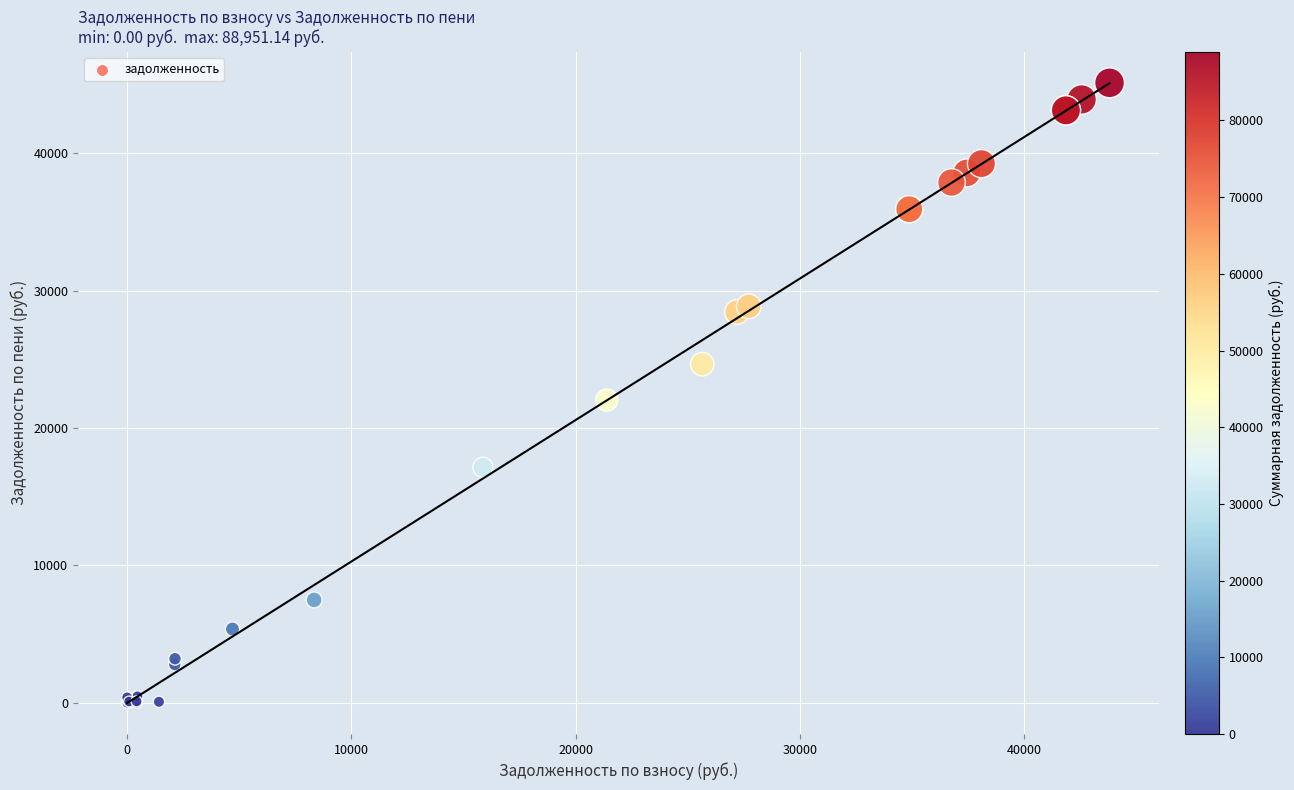

What Y value in the scatter plot is closest to 22573?

22040.9